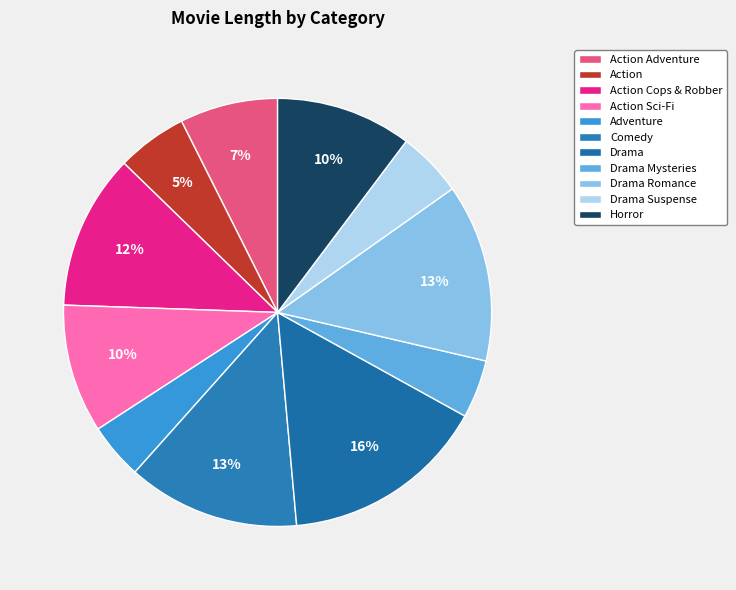

How many slices are in this pie chart?

11